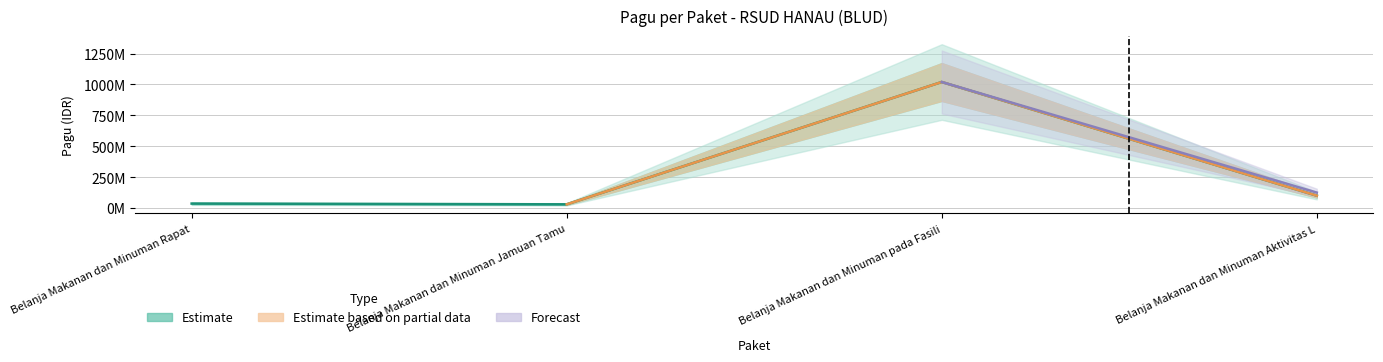

The value at Belanja Makanan dan Minuman Jamuan Tamu is 52562104. True or false?

False